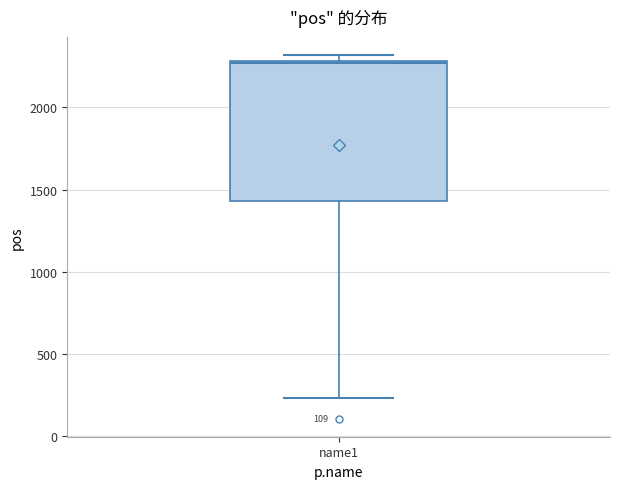

Read this box plot against the y-axis: the position of the median line, the range covered by the box, and the ends of both whiskers. The values are not printed on the chart, so give them approximately, as read against the axis.

median 2250, box 1450 to 2300, whiskers 250 to 2300 (just above the box's upper edge)